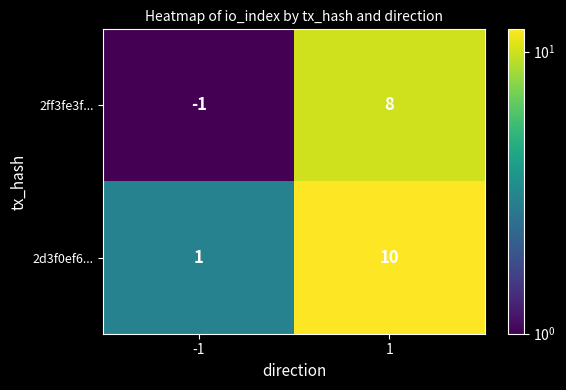

What is the difference between the maximum and minimum values in the 2ff3fe3f... series?

9